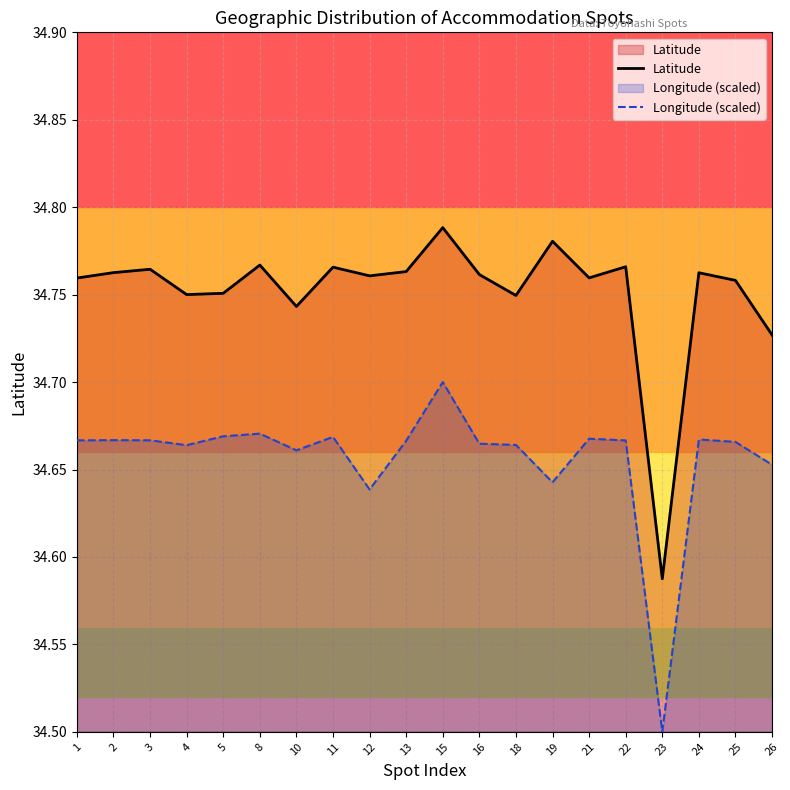

What are all the series names shown in the legend?

Latitude, Longitude (scaled)